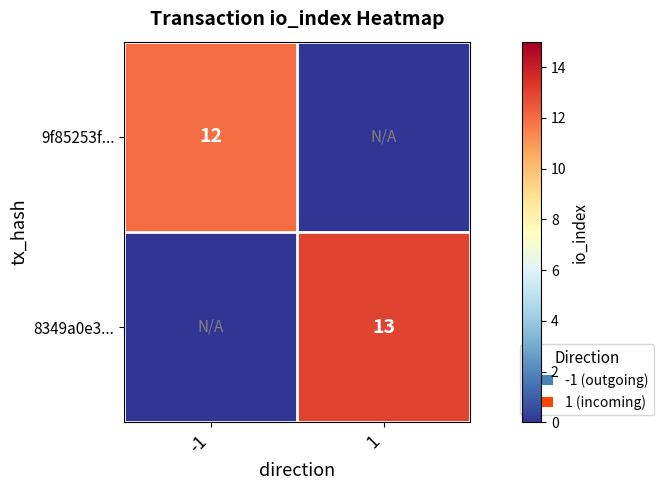

The 8349a0e3... series shows 23 at 1. True or false?

False